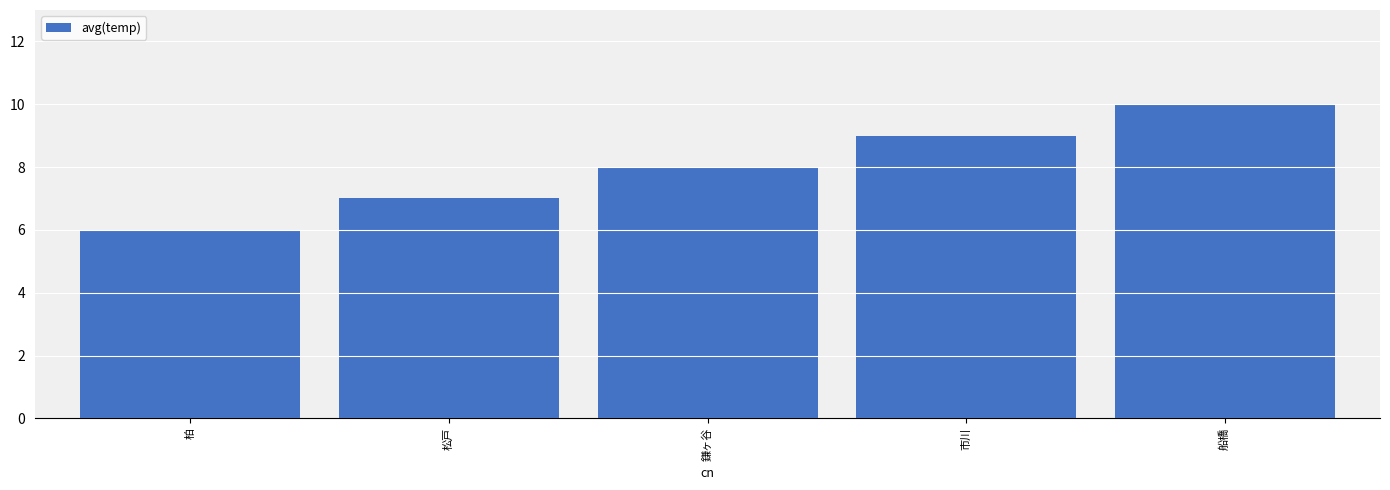

What is the greatest value displayed?

10